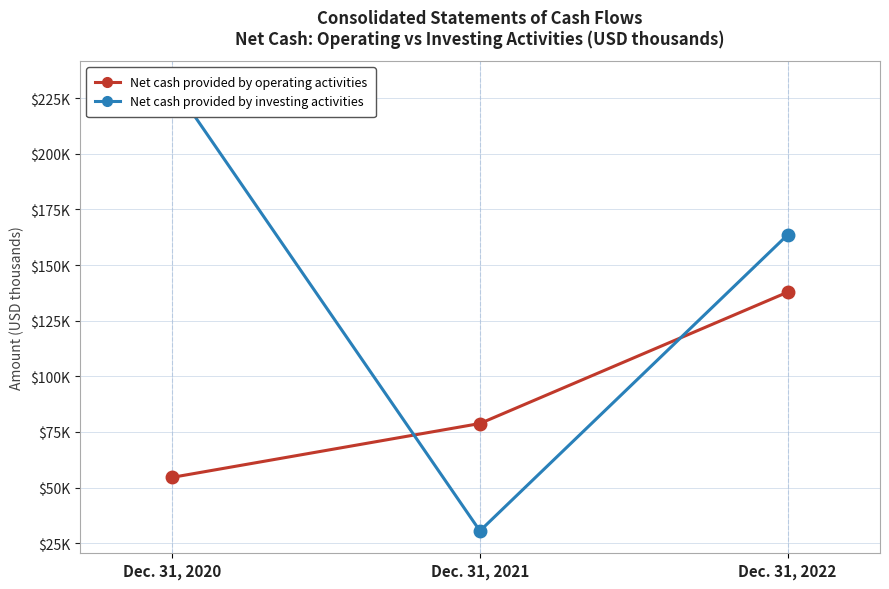

The Net cash provided by operating activities series shows 12922 at Dec. 31, 2020. True or false?

False